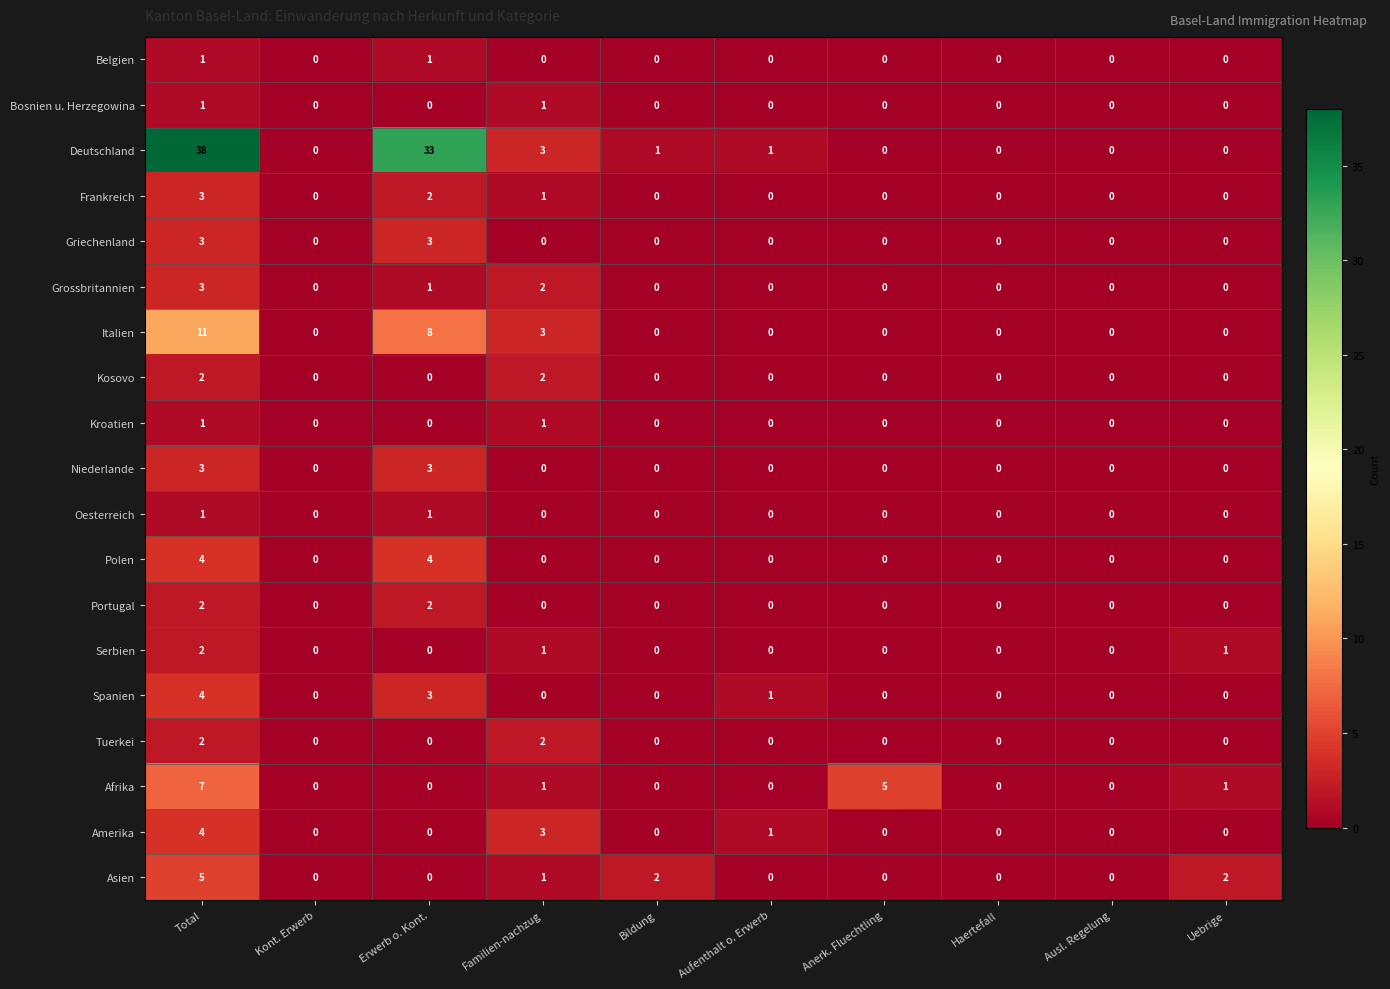

What is the greatest value displayed?

38